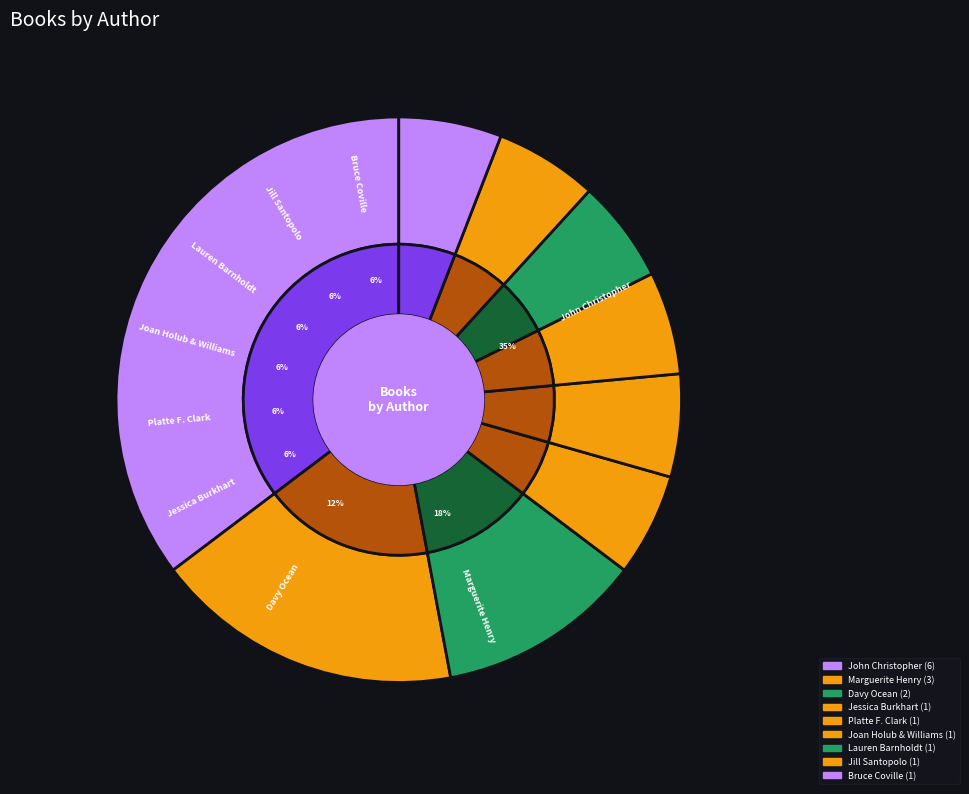

What is the total percentage of Platte F. Clark (401246886) and Jill Santopolo (408923528)?

11.8%